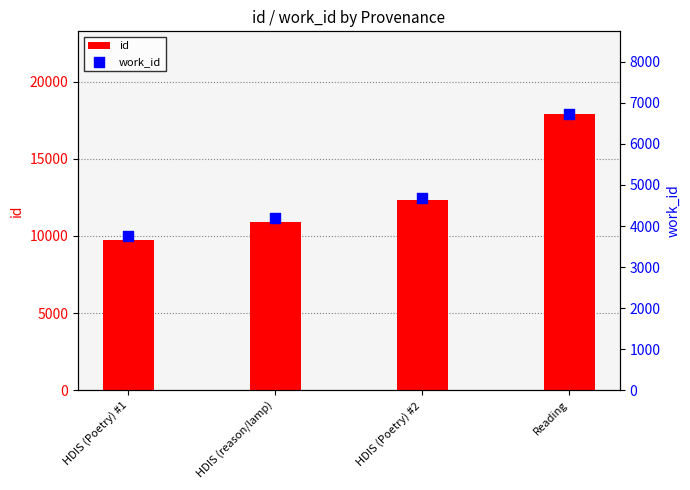

Which series reaches the maximum Y coordinate?

id